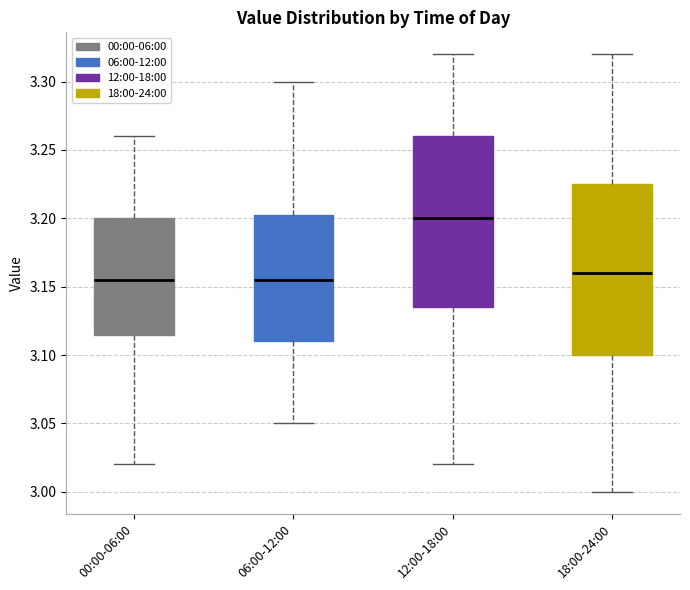

Reading left to right, transcribe this box plot: for each box, give where its median line is, the range the box spans, and where its two whiskers end, as read against the y-axis. The values are not printed on the chart, so give them approximately, as read against the axis.

00:00-06:00: median 3.155, box 3.115 to 3.200, whiskers 3.020 to 3.260
06:00-12:00: median 3.155, box 3.110 to 3.205, whiskers 3.050 to 3.300
12:00-18:00: median 3.200, box 3.135 to 3.260, whiskers 3.020 to 3.320
18:00-24:00: median 3.160, box 3.100 to 3.225, whiskers 3.000 to 3.320